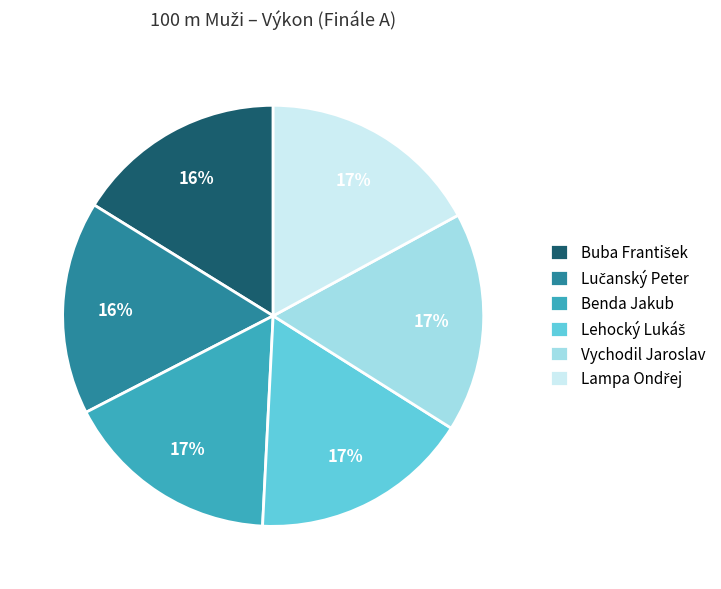

How many segments does this pie chart have?

6